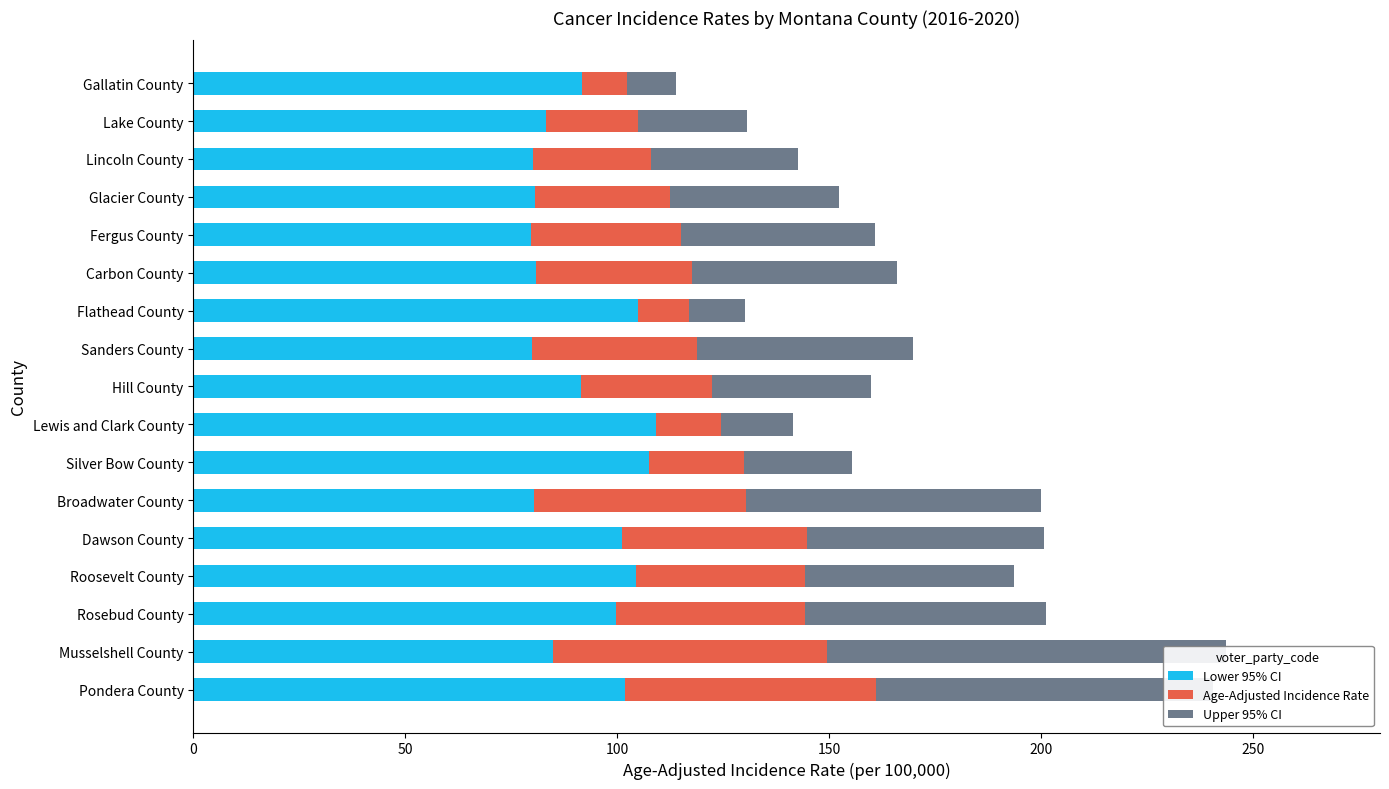

Between 7 and 15, which is larger?

7